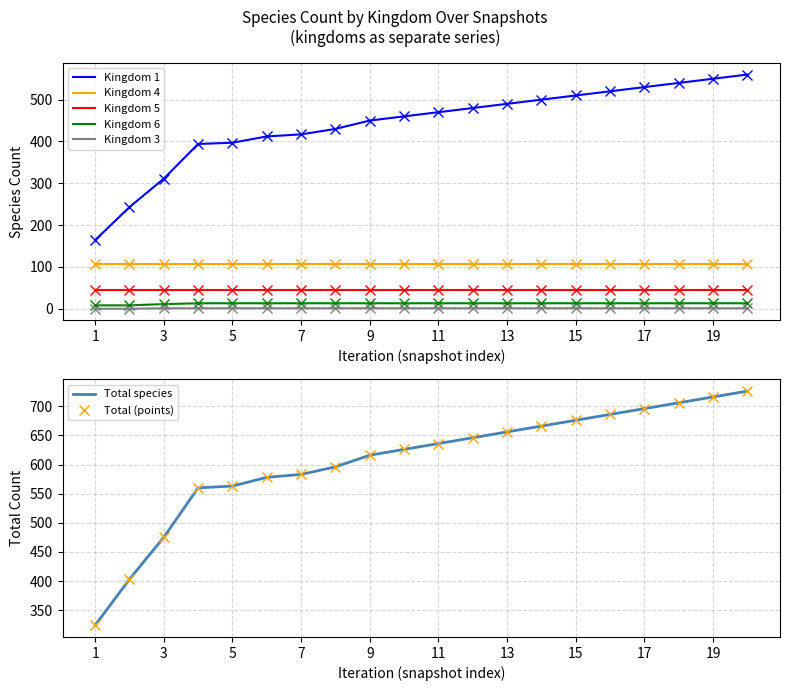

True or false: Kingdom 3 and Kingdom 4 cross at least once.

False